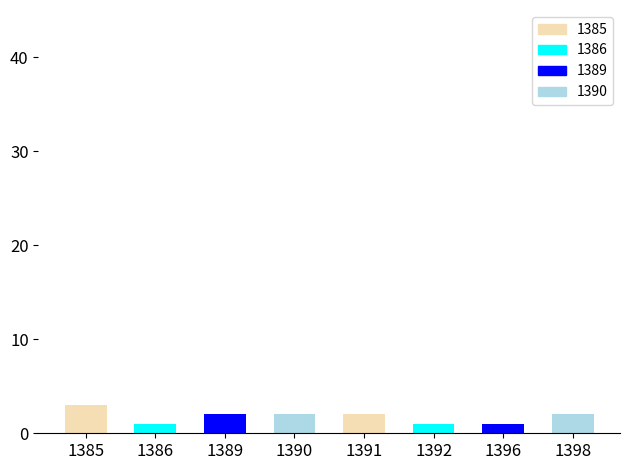

At which category does the chart reach its minimum across all series?

1386